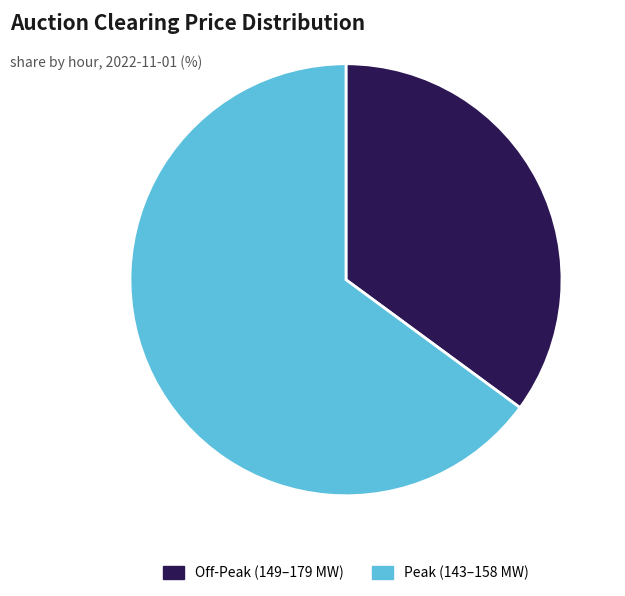

How many segments does this pie chart have?

2